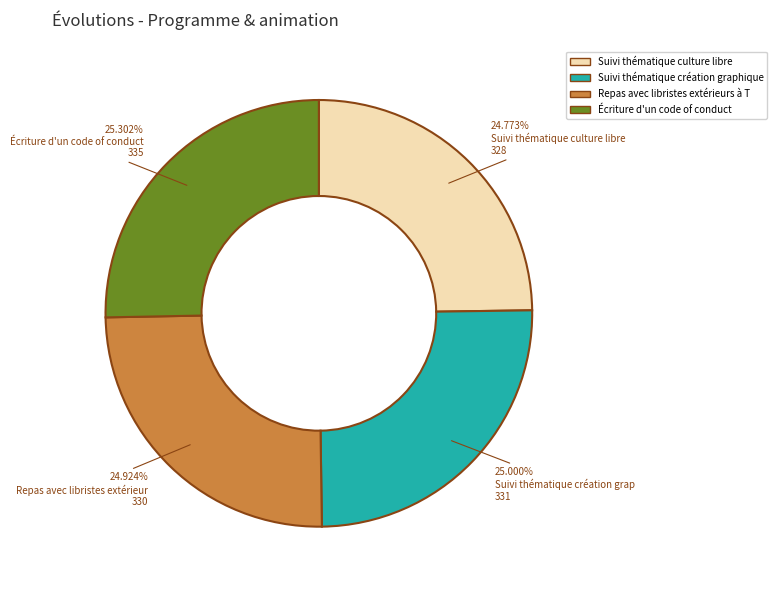

Does any single category account for the majority?

No